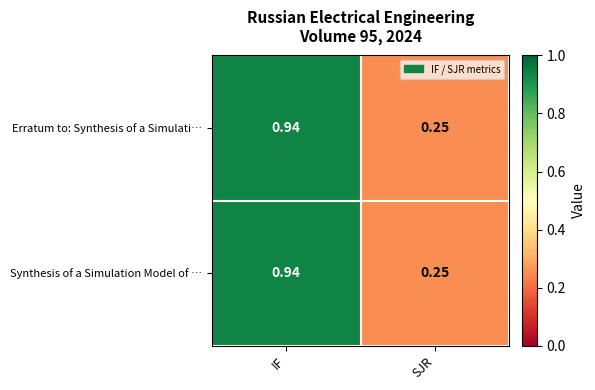

At which category does the chart reach its peak across all series?

IF